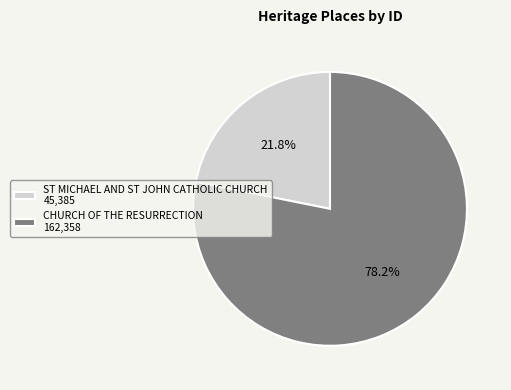

Approximately how many times larger is the value at CHURCH OF THE RESURRECTION compared to ST MICHAEL AND ST JOHN CATHOLIC CHURCH?

3.6